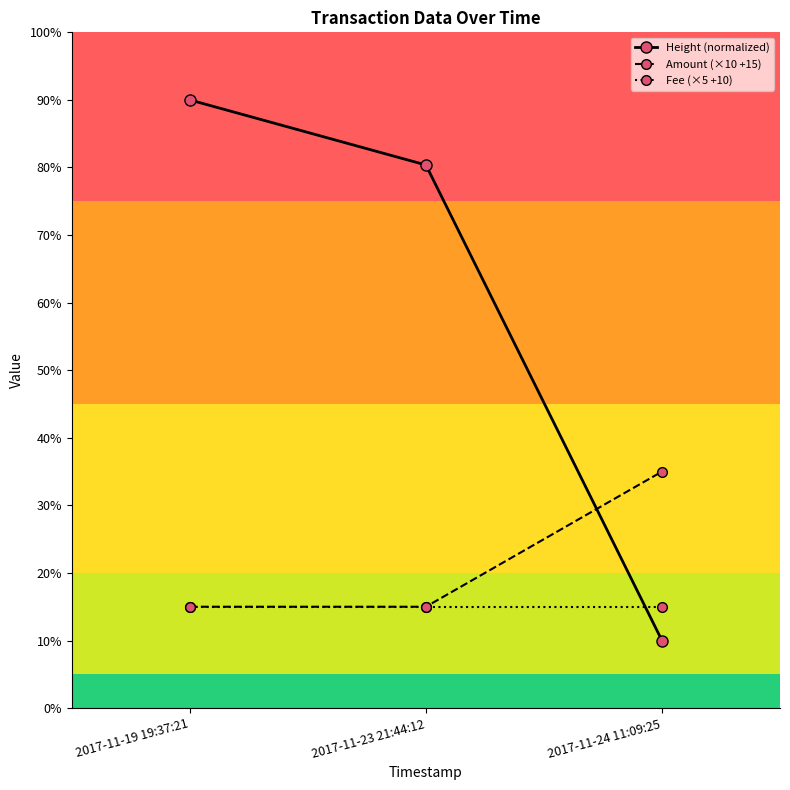

What is the average value of the Amount (×10 +15) series?

21.7